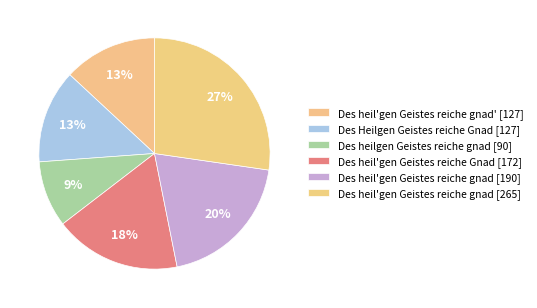

The Des Heilgen Geistes reiche Gnad [127] slice represents 13% of the pie. True or false?

True